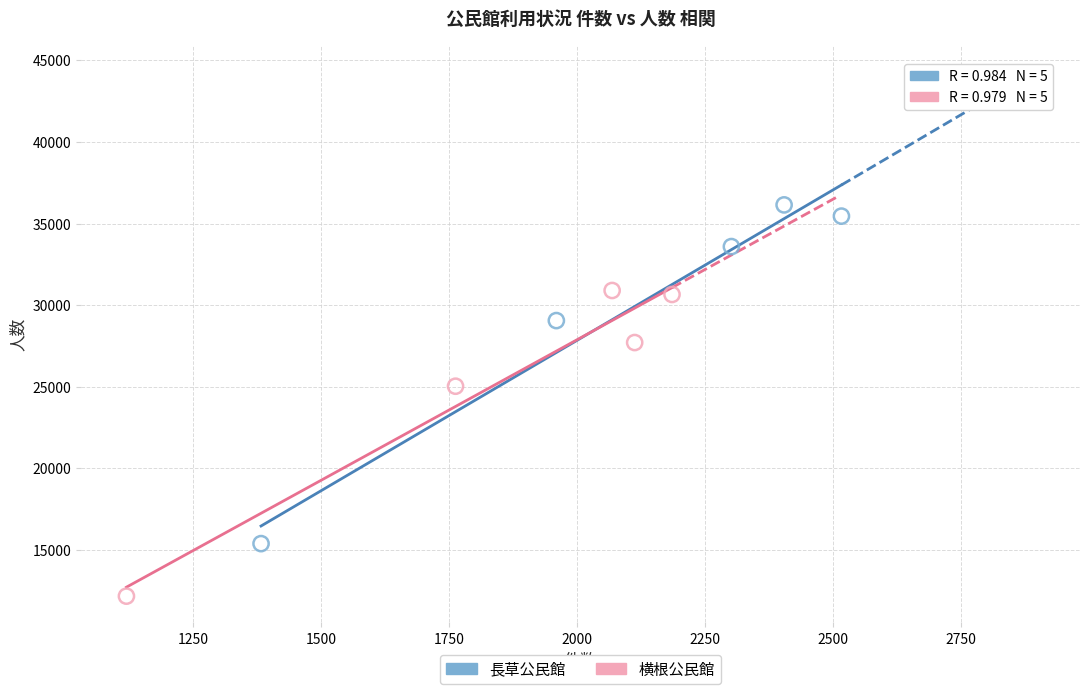

Which series contains the lowest Y value?

横根公民館